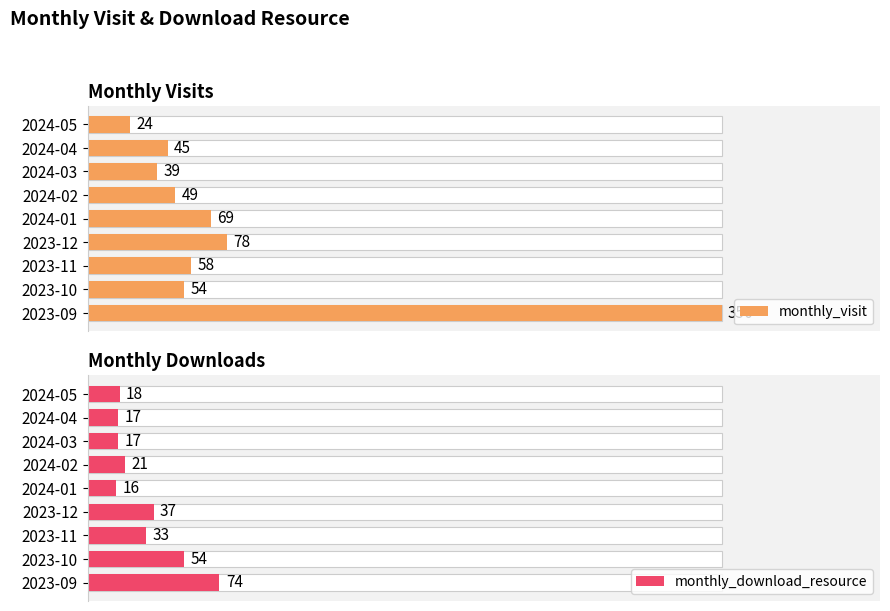

What is the value of the monthly_download_resource bar at the 7th from the left?

17